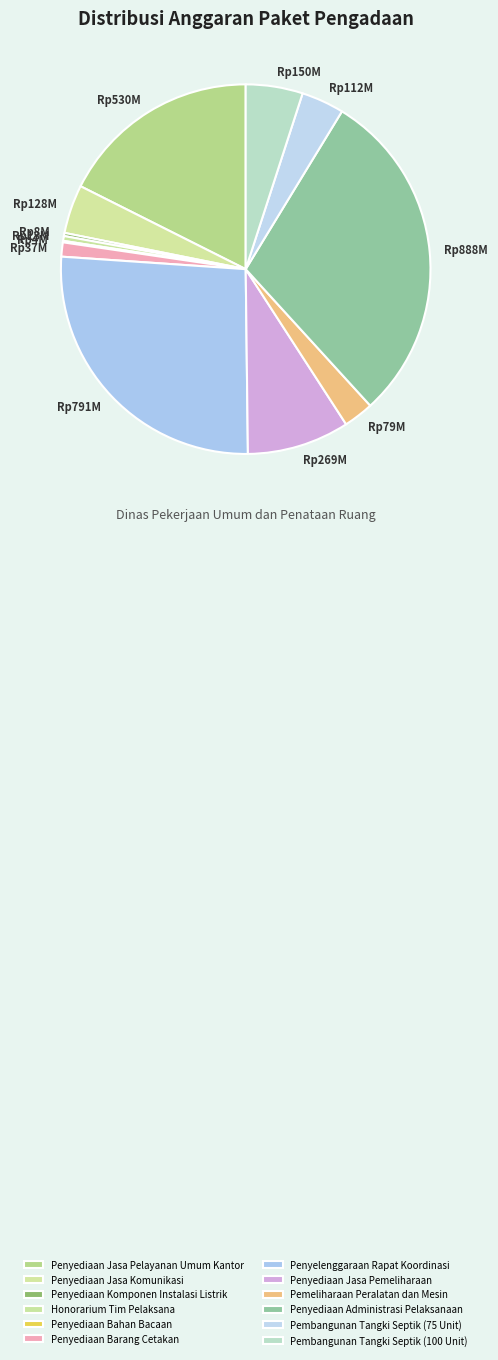

To the nearest percent, what is the average slice percentage?

8%